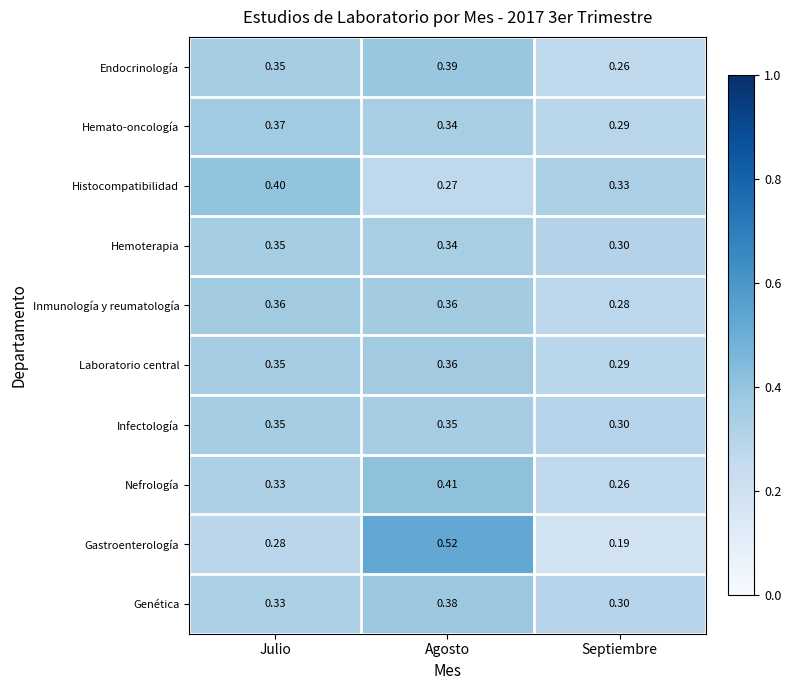

Where is Inmunología y reumatología nearest to the value 0?

Septiembre